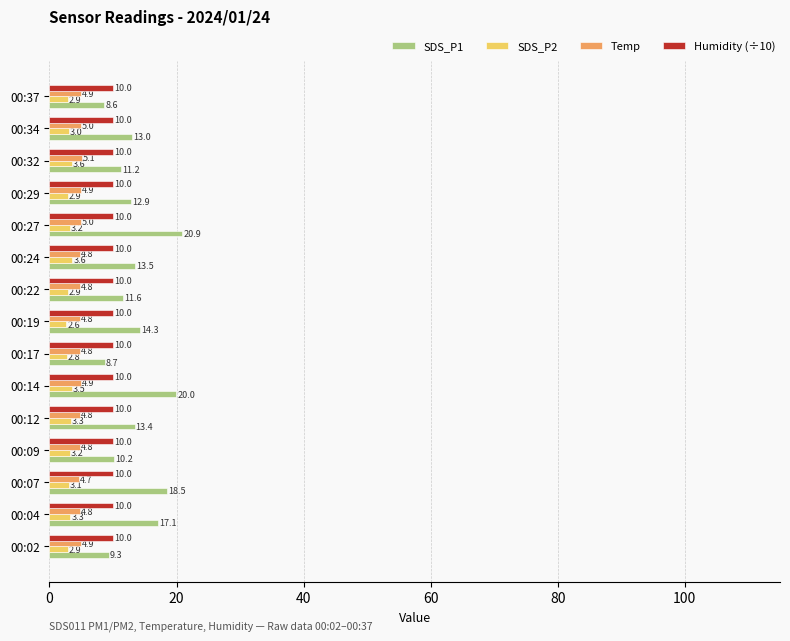

What is the sum of the SDS_P2 values at 00:14 and 00:04?

6.8